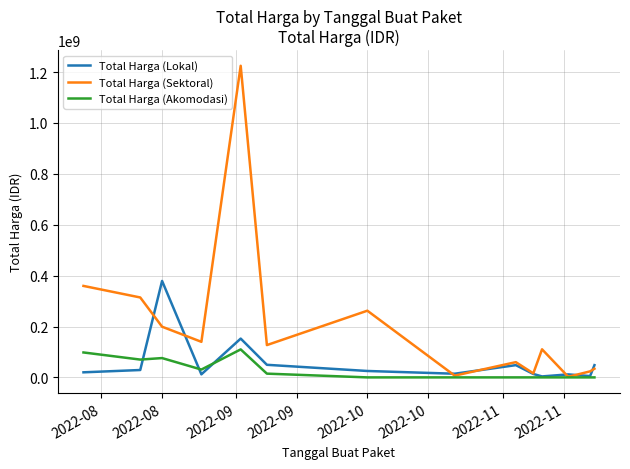

At how many categories does at least one series exceed 847538943?

1